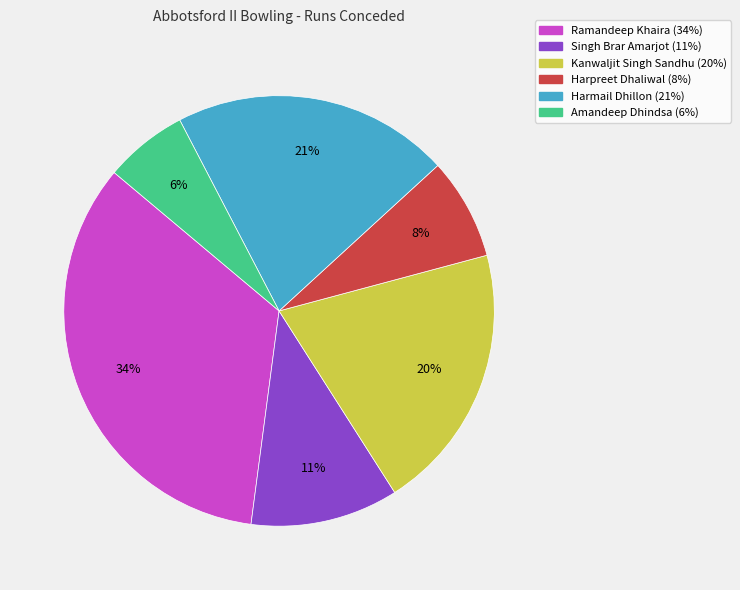

Between Harmail Dhillon and Ramandeep Khaira, which is larger?

Ramandeep Khaira